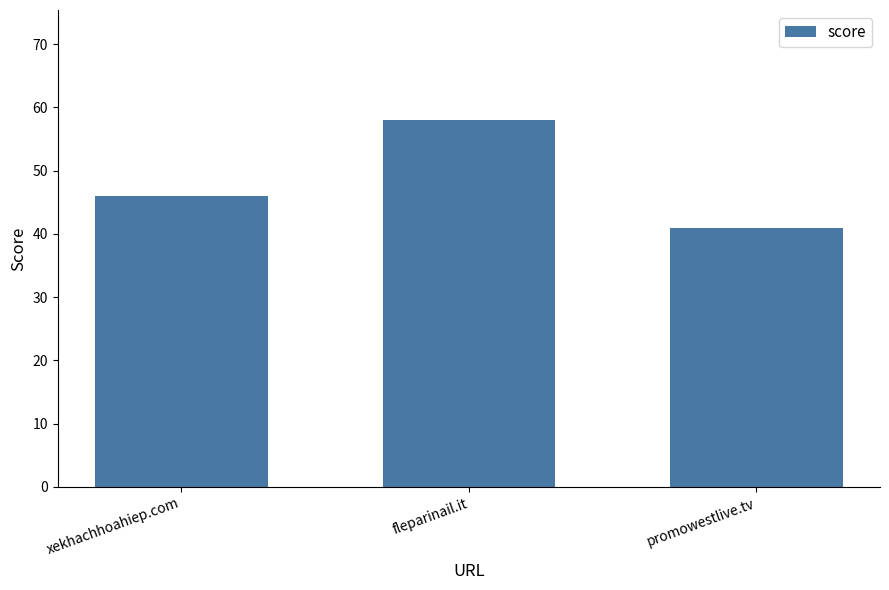

Rank the categories by value from lowest to highest.

promowestlive.tv, xekhachhoahiep.com, fleparinail.it